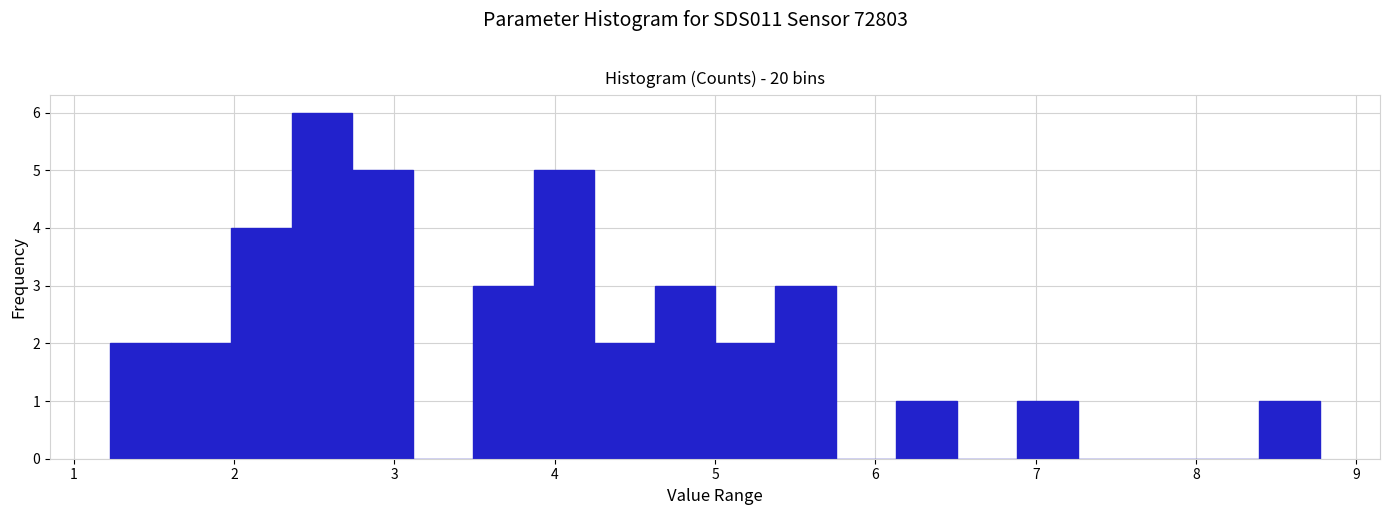

Around what value on the x-axis is the tallest bar? Give the approximate position of its centre, as read against the axis.

2.5